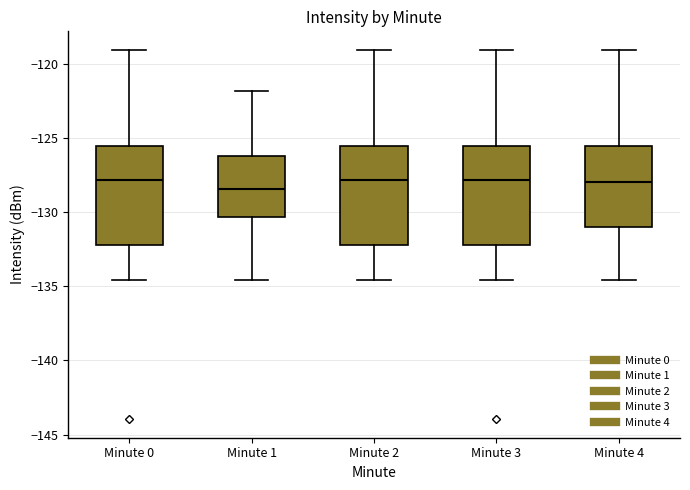

Reading left to right, read every box against the y-axis: the position of its median line, the range the box covers, and the ends of its whiskers. The values are not printed on the chart, so give them approximately, as read against the axis.

Minute 0: median -128.0, box -132.0 to -125.5, whiskers -134.5 to -119.0
Minute 1: median -128.5, box -130.5 to -126.0, whiskers -134.5 to -122.0
Minute 2: median -128.0, box -132.0 to -125.5, whiskers -134.5 to -119.0
Minute 3: median -128.0, box -132.0 to -125.5, whiskers -134.5 to -119.0
Minute 4: median -128.0, box -131.0 to -125.5, whiskers -134.5 to -119.0